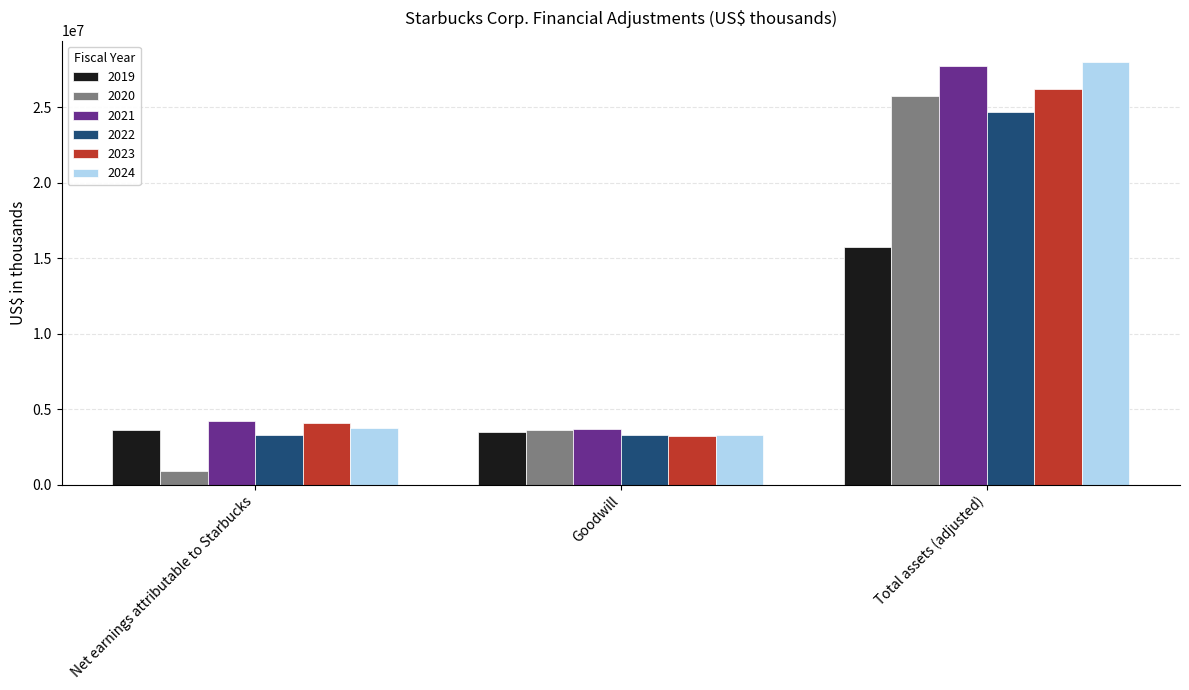

List the labels in order of 2023 value, smallest first.

Goodwill, Net earnings attributable to Starbucks, Total assets (adjusted)